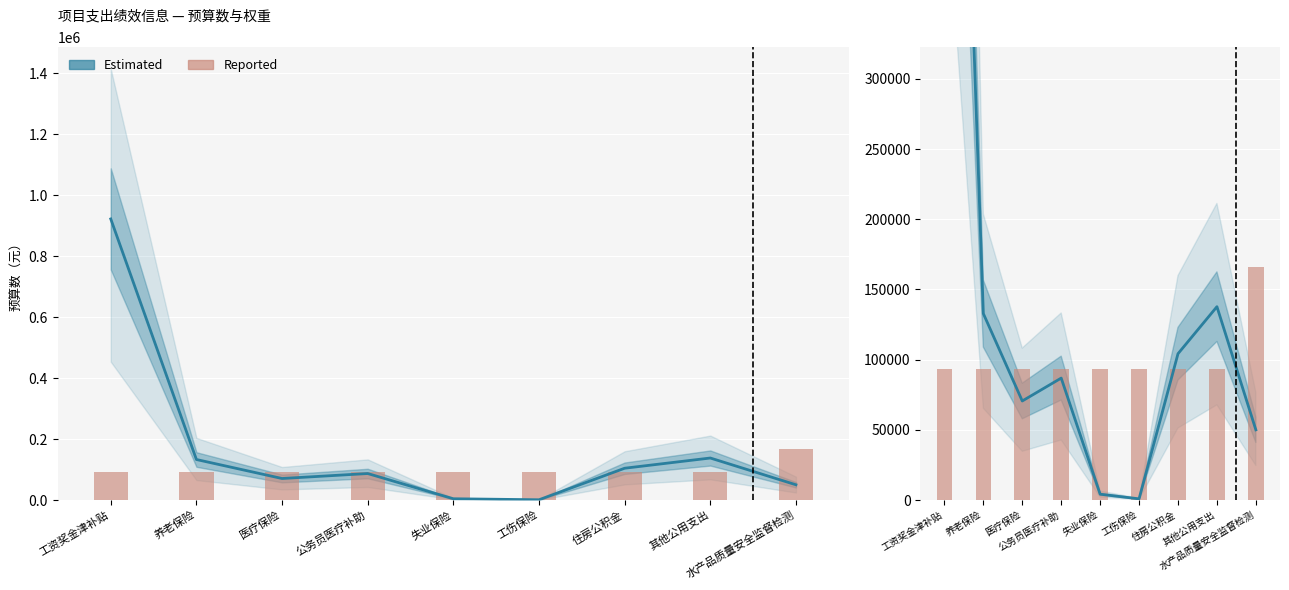

Approximately how many times larger is the value at 水产品质量安全监督检测 compared to 其他公用支出?

1.8